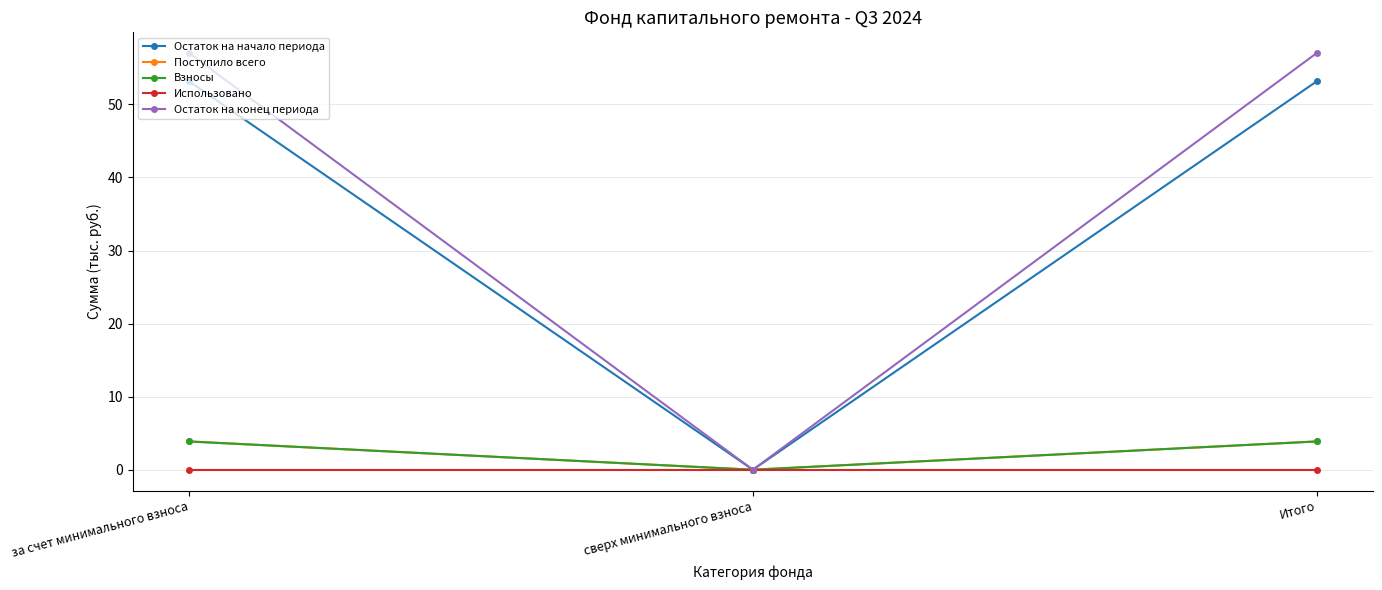

Reading left to right, what are all the values shown in this chart?

Остаток на начало периода: за счет минимального взноса=53.1	сверх минимального взноса=0.0	Итого=53.1
Поступило всего: за счет минимального взноса=3.9	сверх минимального взноса=0.0	Итого=3.9
Взносы: за счет минимального взноса=3.9	сверх минимального взноса=0.0	Итого=3.9
Использовано: за счет минимального взноса=0.0	сверх минимального взноса=0.0	Итого=0.0
Остаток на конец периода: за счет минимального взноса=57.0	сверх минимального взноса=0.0	Итого=57.0